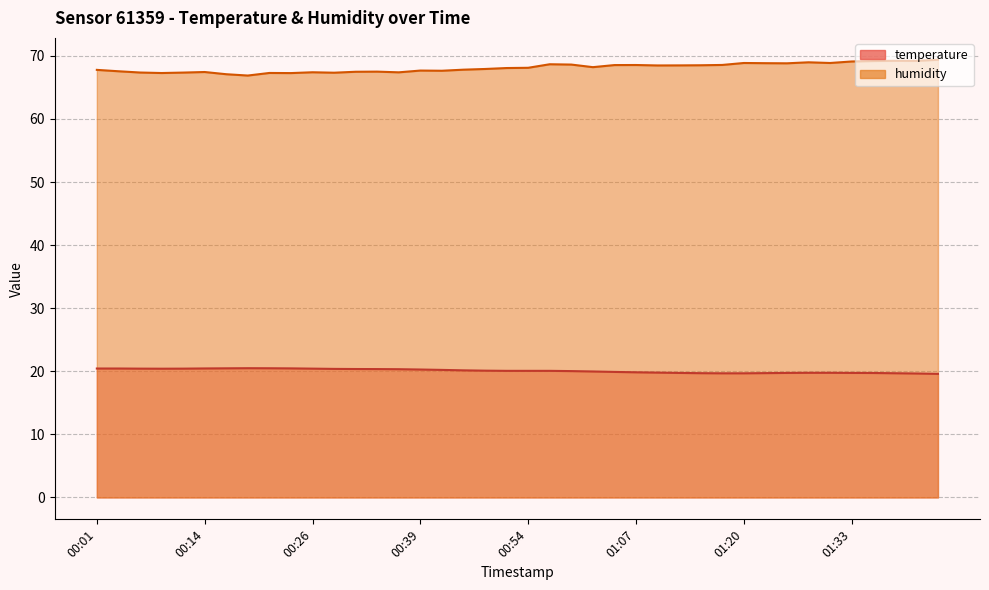

True or false: temperature and humidity intersect in this chart.

False